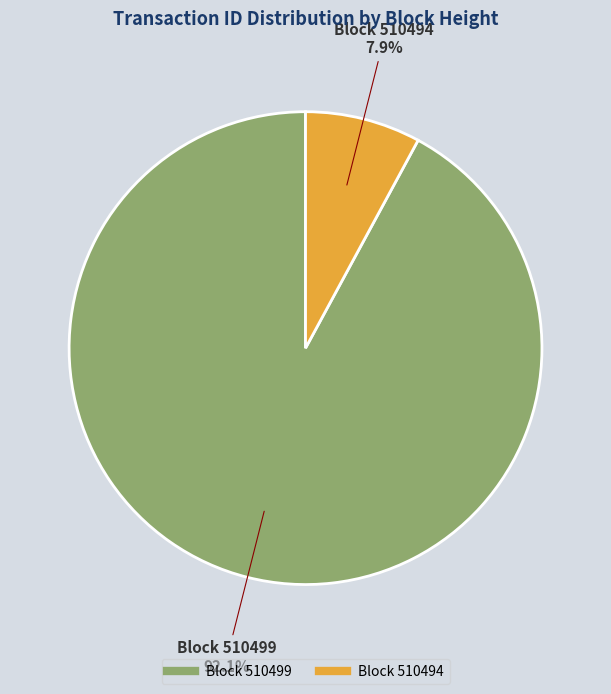

Is there any slice that represents more than half of the pie?

Yes